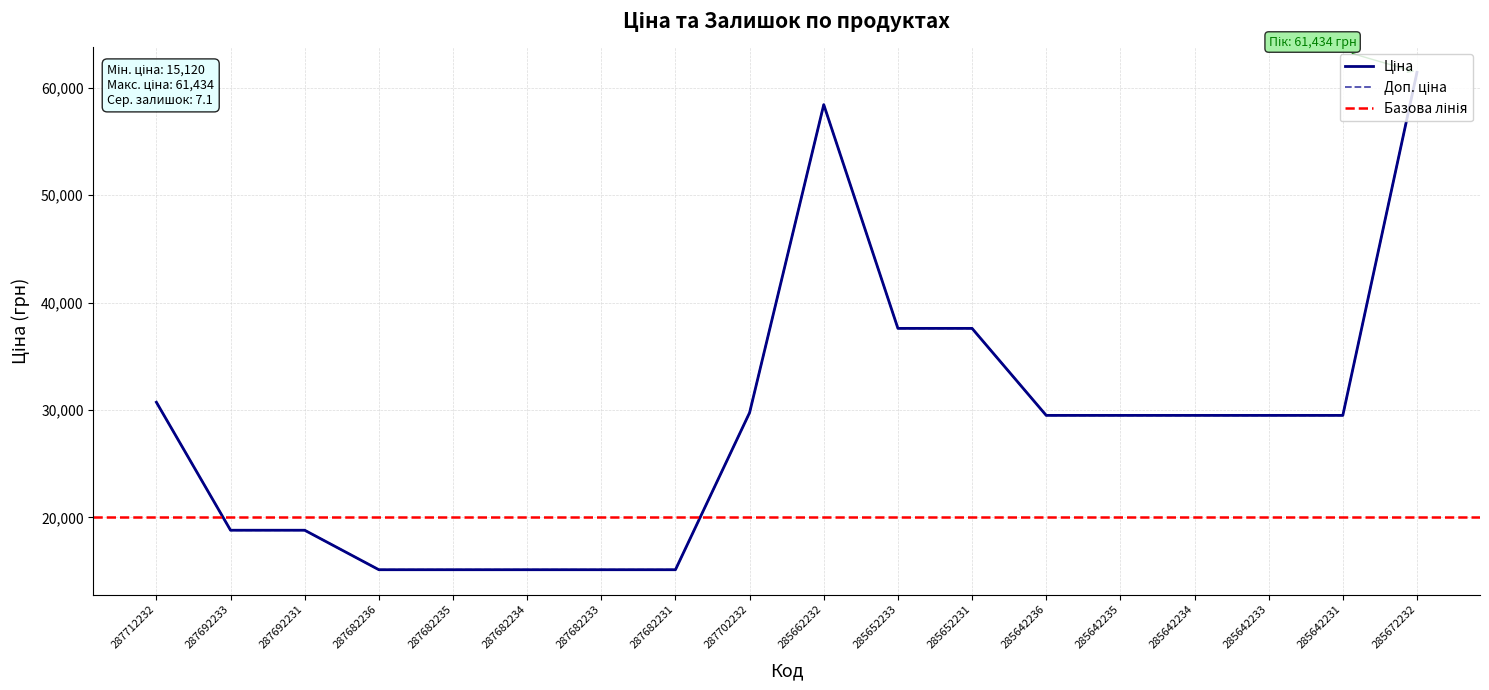

Which has a higher value, 287682236 or 285642233?

285642233